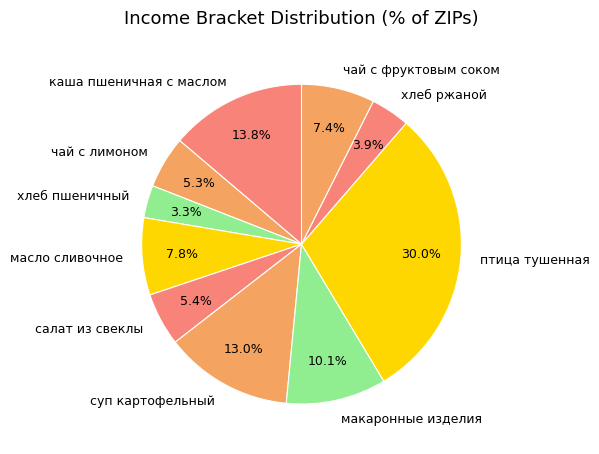

To the nearest percent, what is the combined percentage of птица тушенная and чай с фруктовым соком?

37%